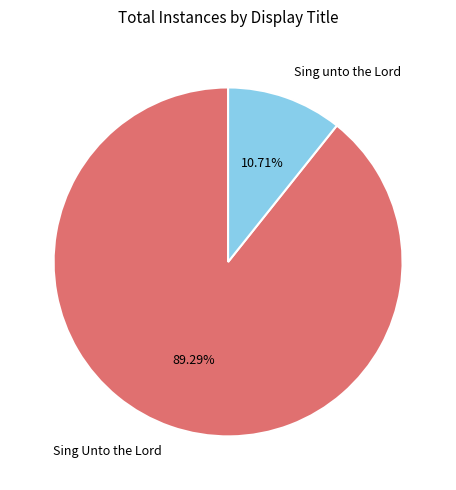

What is the total percentage of Sing unto the Lord and Sing Unto the Lord?

100.0%